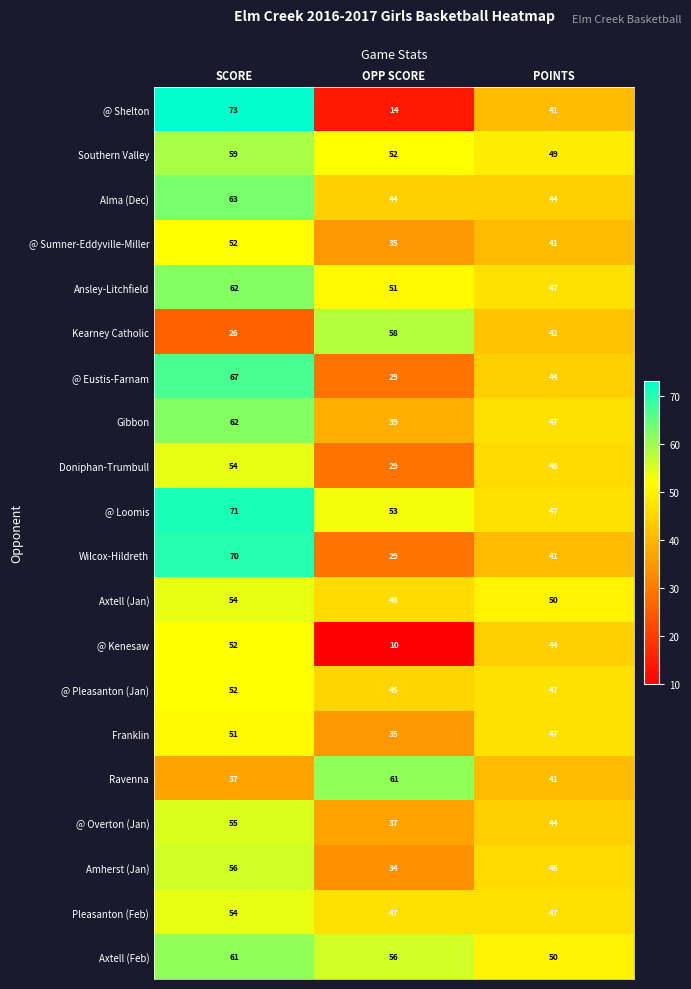

What is the total value across all series at SCORE?

1131